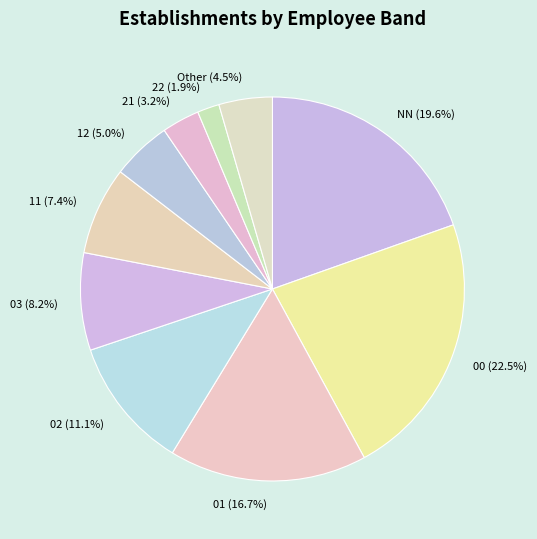

What percentage is the 03 slice, to the nearest percent?

8%